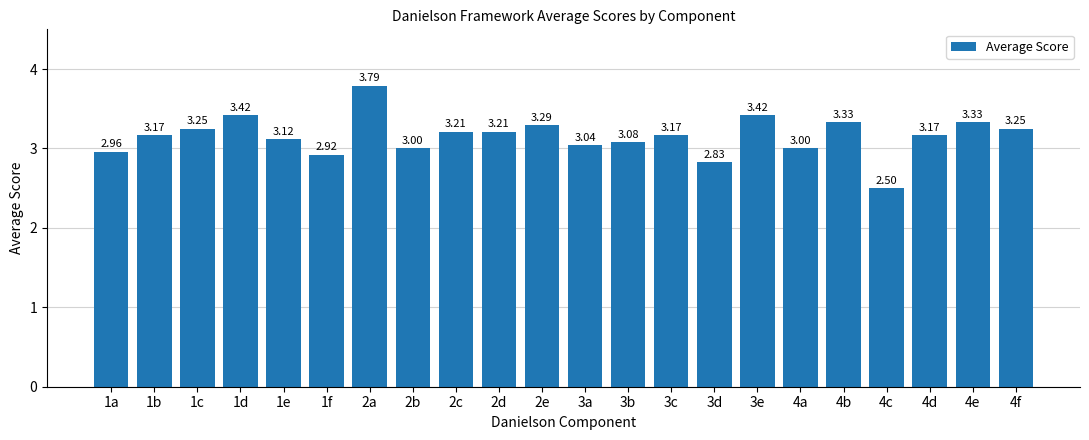

What is the difference between the values at 3c and 4c?

0.7